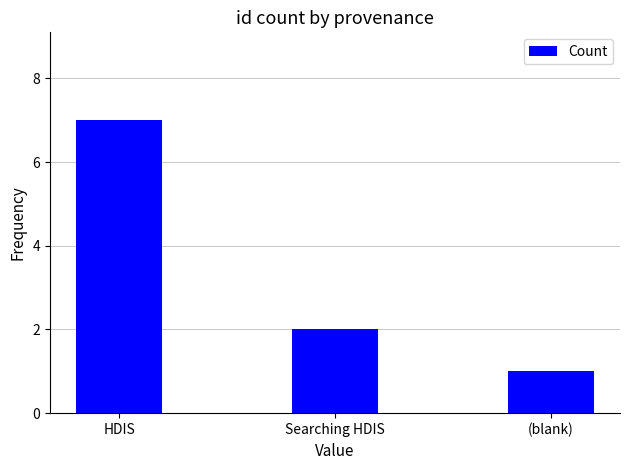

At which category does the chart reach its peak across all series?

HDIS